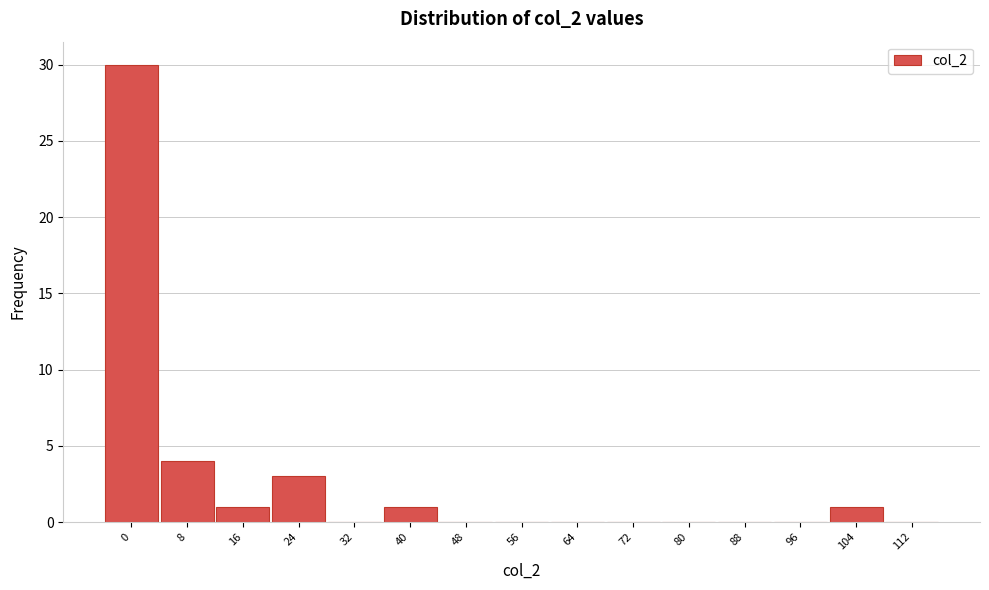

Reading left to right, list all the values displayed in this chart.

0=30	8=4	16=1	24=3	32=0	40=1	48=0	56=0	64=0	72=0	80=0	88=0	96=0	104=1	112=0